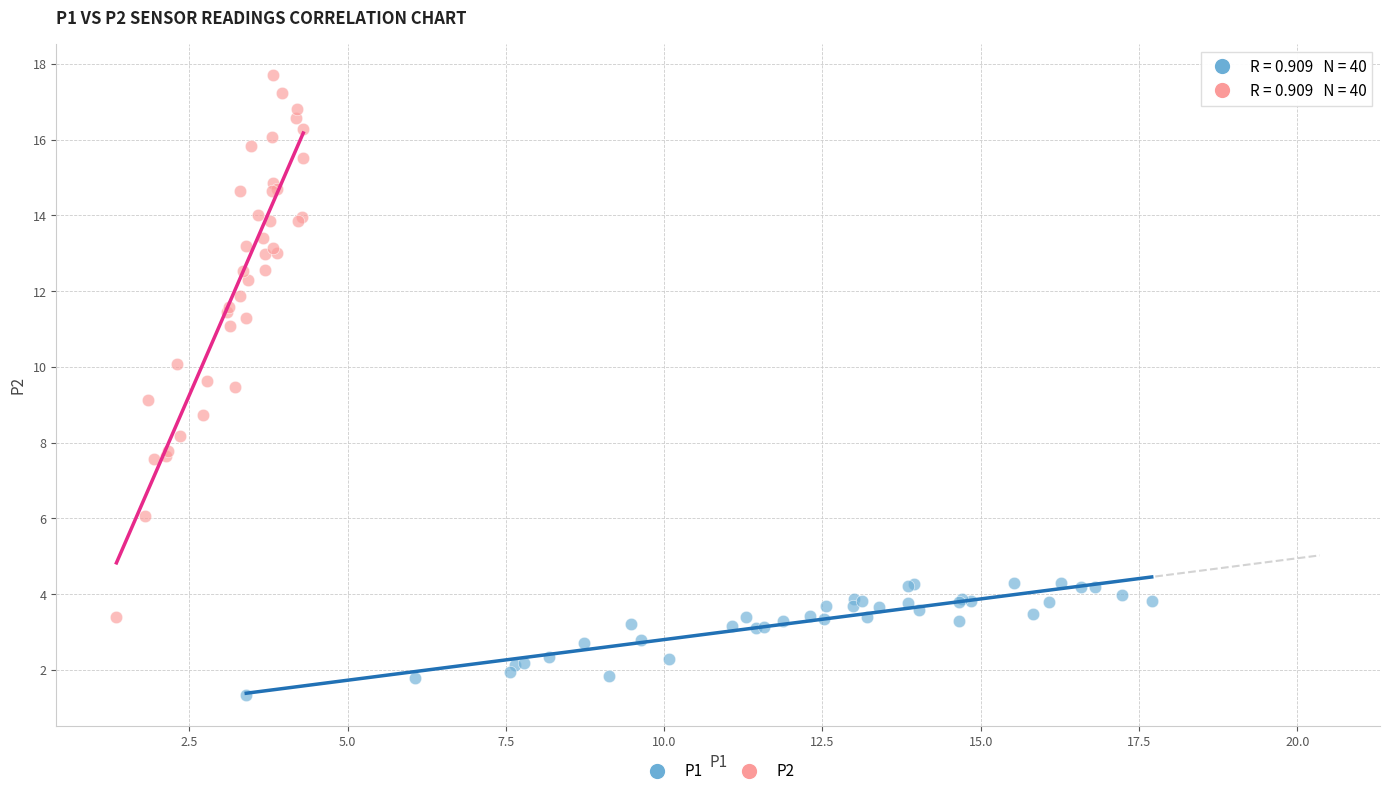

Which series reaches the maximum Y coordinate?

P2